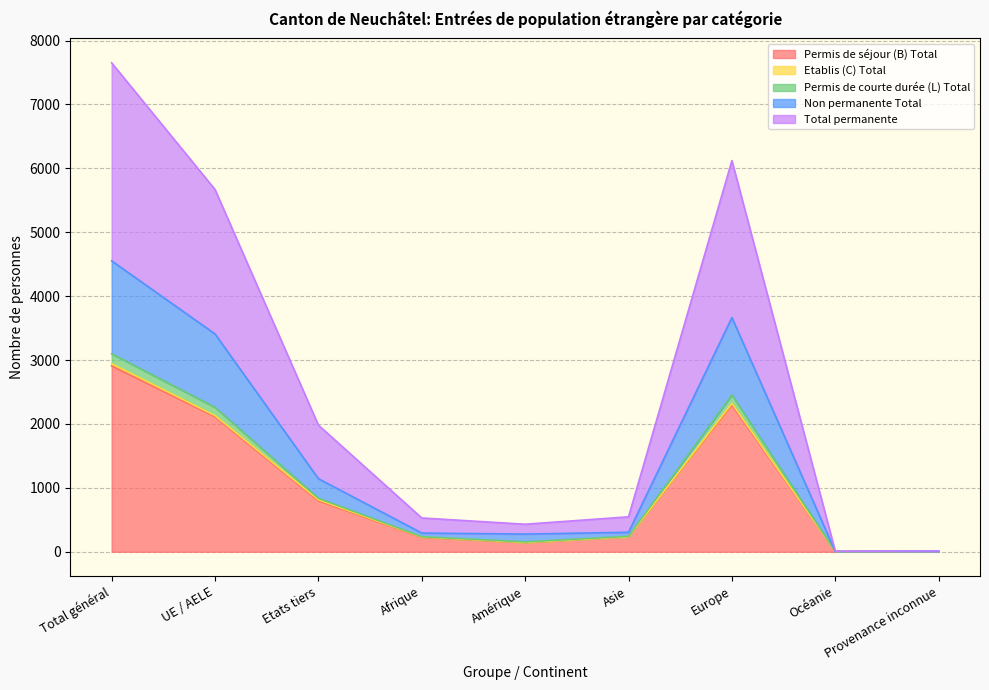

What is the maximum value for Permis de séjour (B) Total?

2908